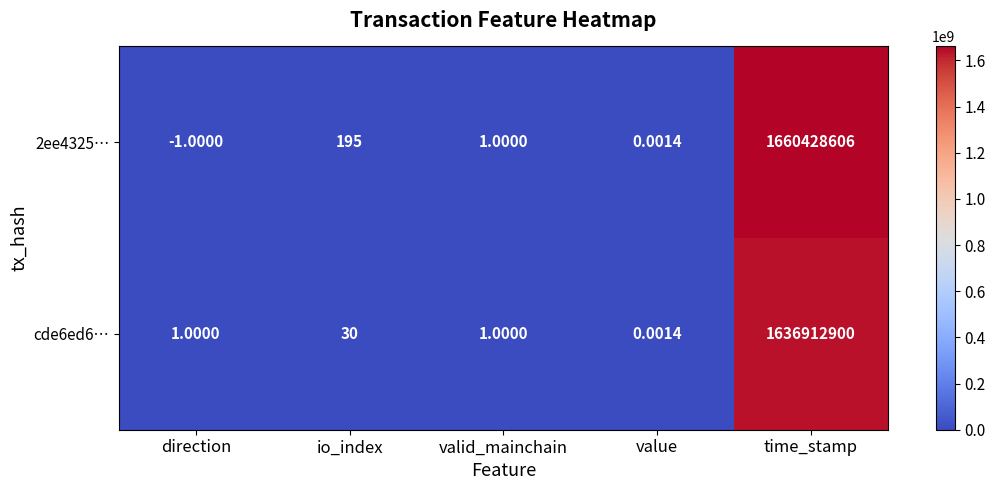

Where is cde6ed6… nearest to the value 818456450?

io_index